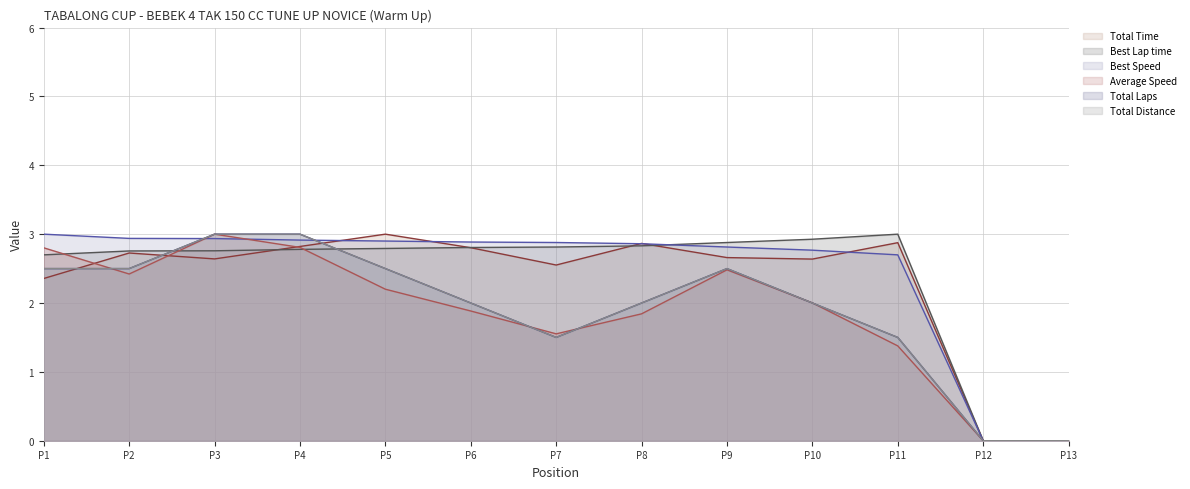

What is the maximum value shown in the chart?

3.0